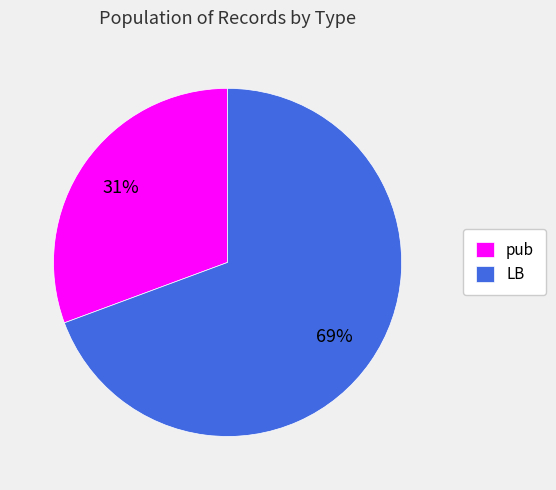

Between LB and pub, which is larger?

LB